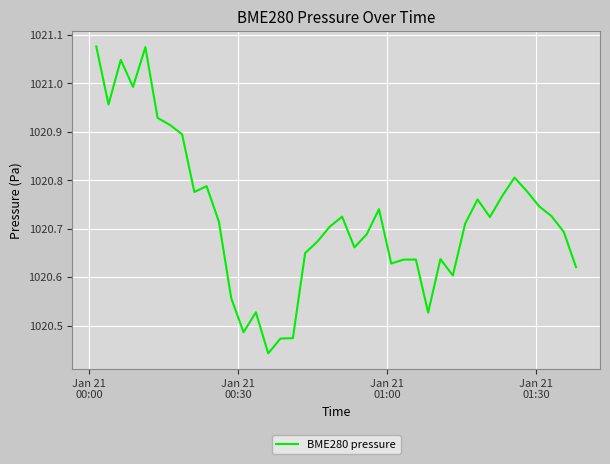

Count the number of categories in the chart.

40